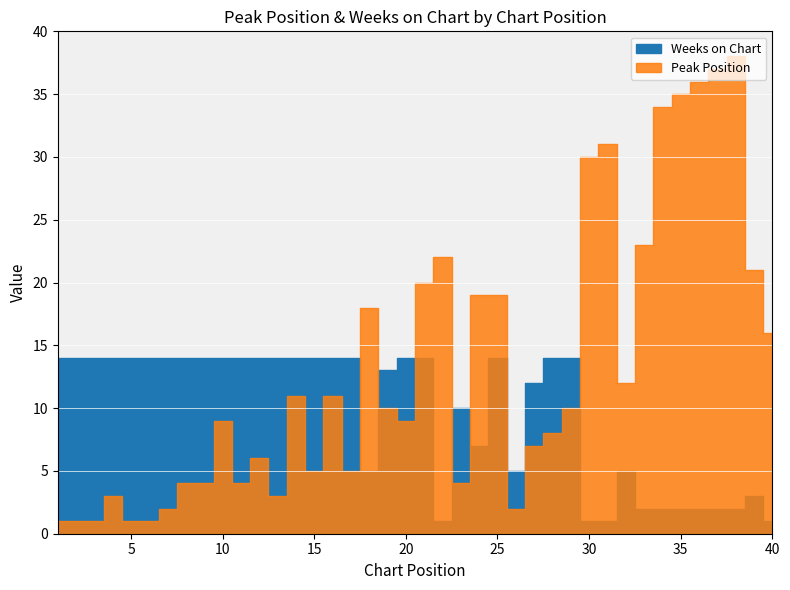

True or false: Weeks on Chart has a value of 14 at 8.

True